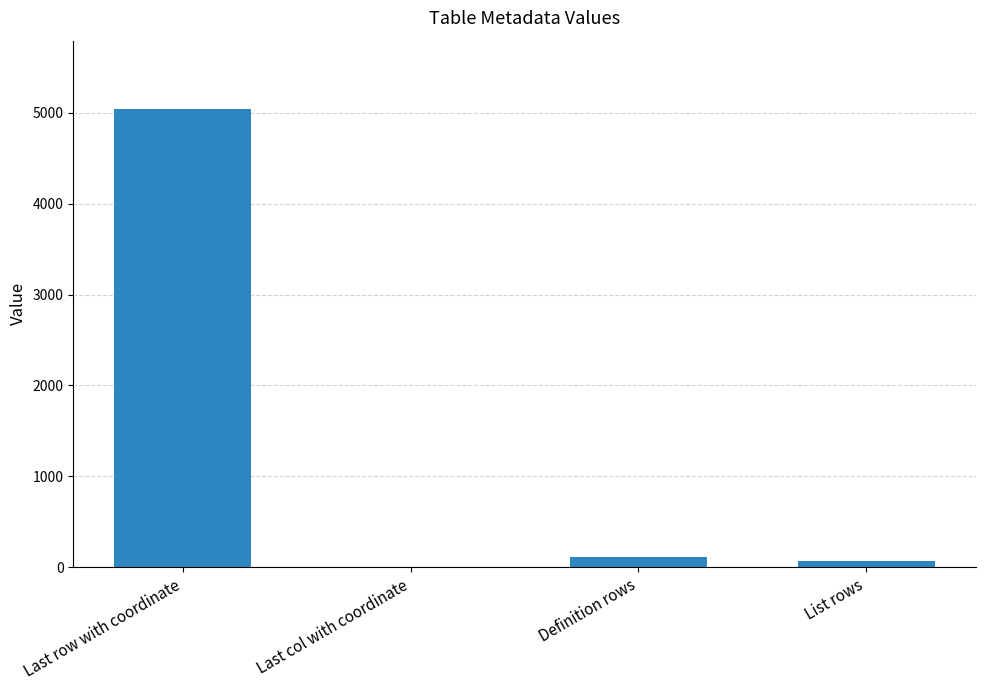

What is the maximum value shown in the chart?

5039